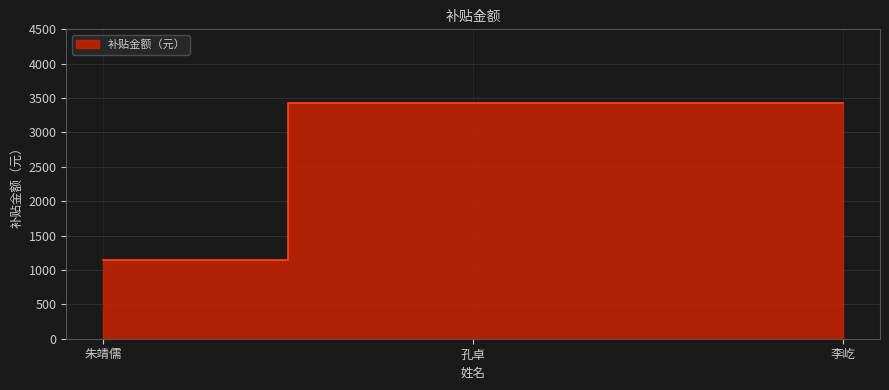

Rank the categories by value from highest to lowest.

孔卓, 李屹, 朱靖儒